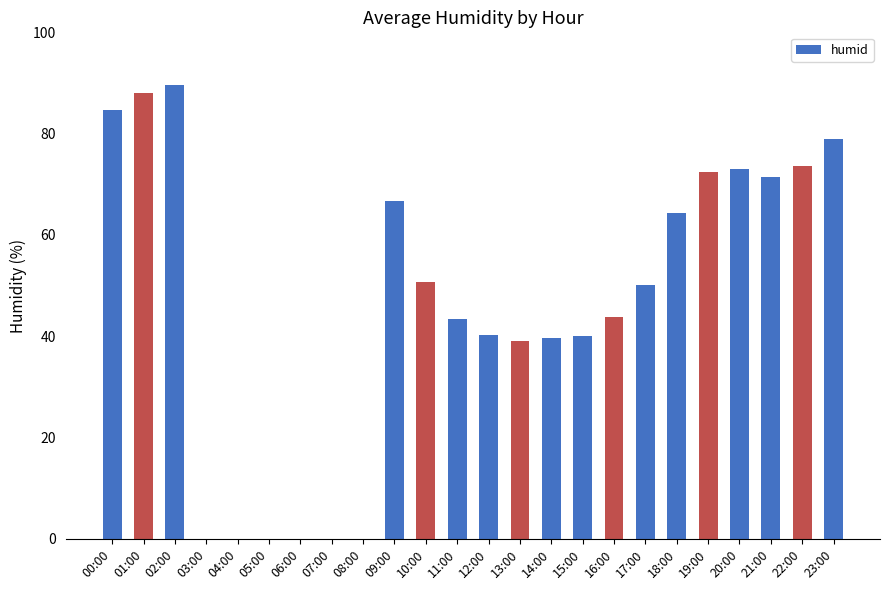

How many data points are above 50?

12